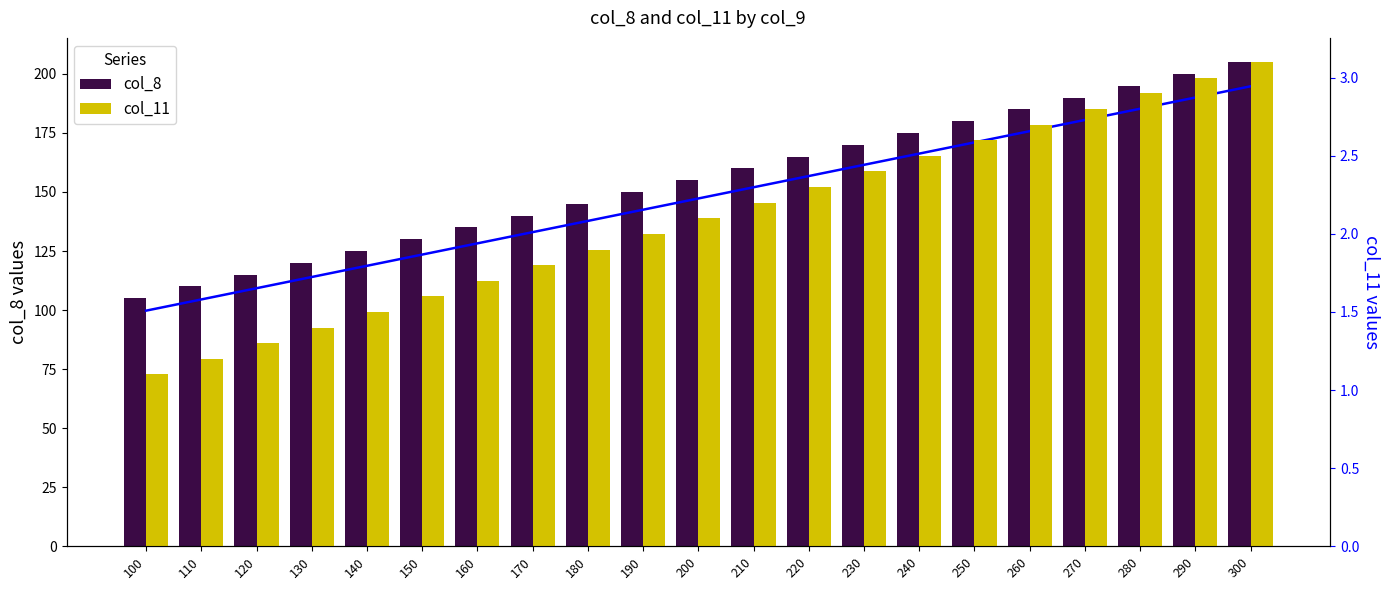

Reading left to right, what are all the values shown in this chart?

col_8: 100=105.0	110=110.0	120=115.0	130=120.0	140=125.0	150=130.0	160=135.0	170=140.0	180=145.0	190=150.0	200=155.0	210=160.0	220=165.0	230=170.0	240=175.0	250=180.0	260=185.0	270=190.0	280=195.0	290=200.0	300=205.0
col_11: 100=1.1	110=1.2	120=1.3	130=1.4	140=1.5	150=1.6	160=1.7	170=1.8	180=1.9	190=2.0	200=2.1	210=2.2	220=2.3	230=2.4	240=2.5	250=2.6	260=2.7	270=2.8	280=2.9	290=3.0	300=3.1